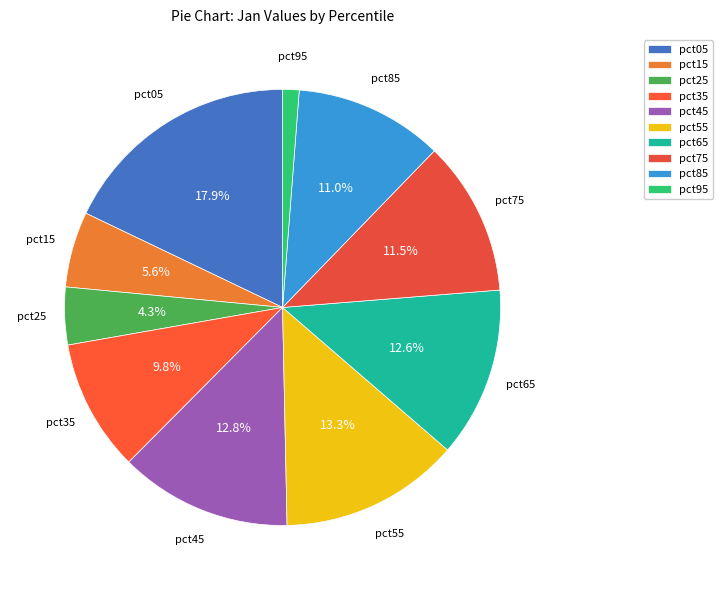

How much of the chart is everything except pct25?

95.7%